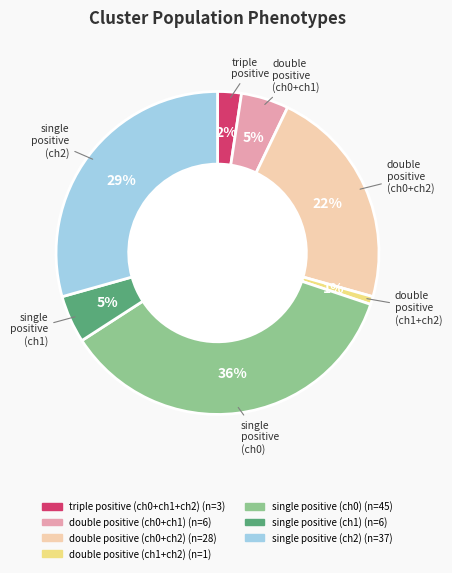

Between double positive (ch1+ch2) and double positive (ch0+ch2), which is larger?

double positive (ch0+ch2)